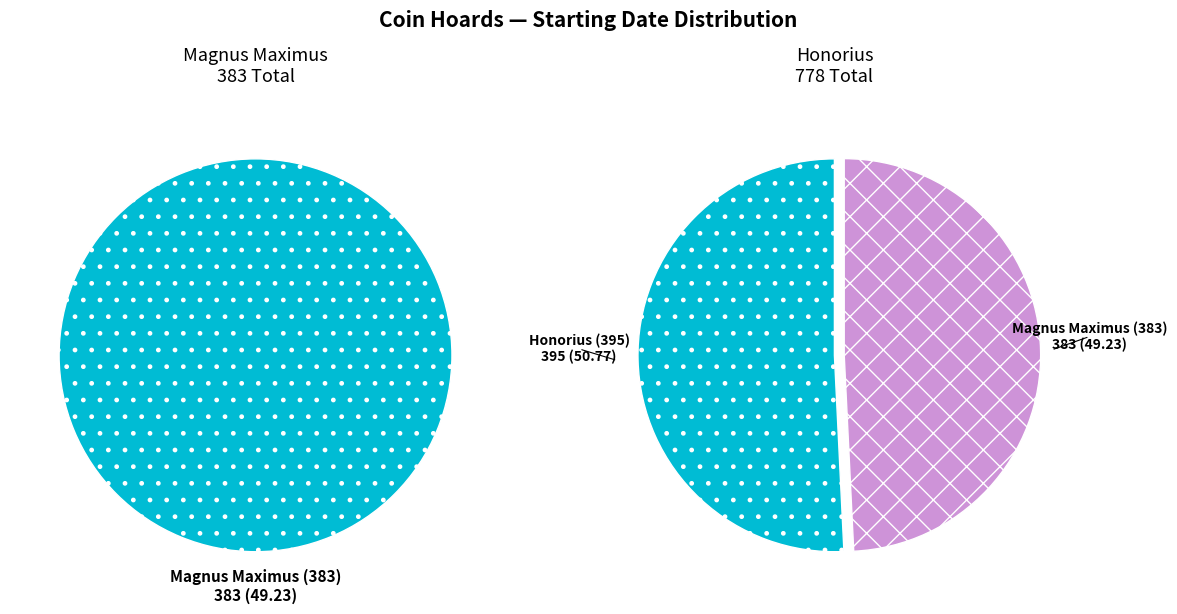

Combined, do Magnus Maximus (383) and Honorius (395) account for over 50%?

Yes